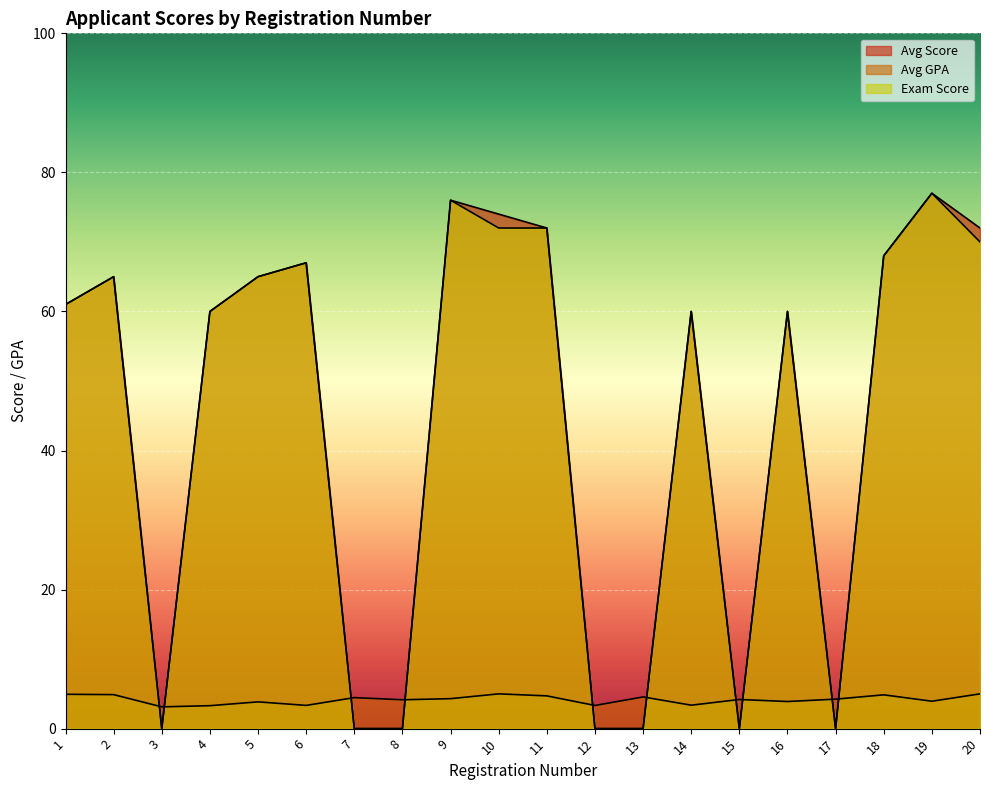

What is the total value across all series at 18?

140.9